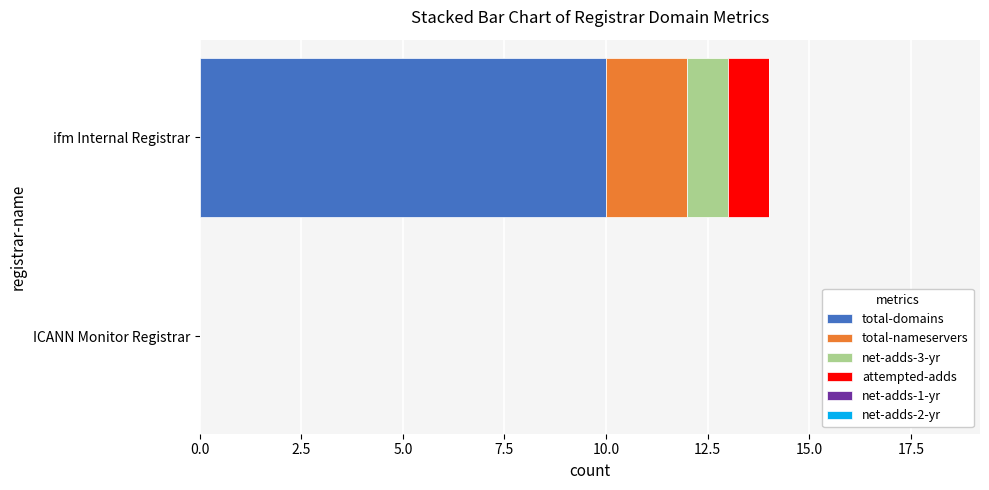

At which label does total-domains reach its peak?

ifm Internal Registrar